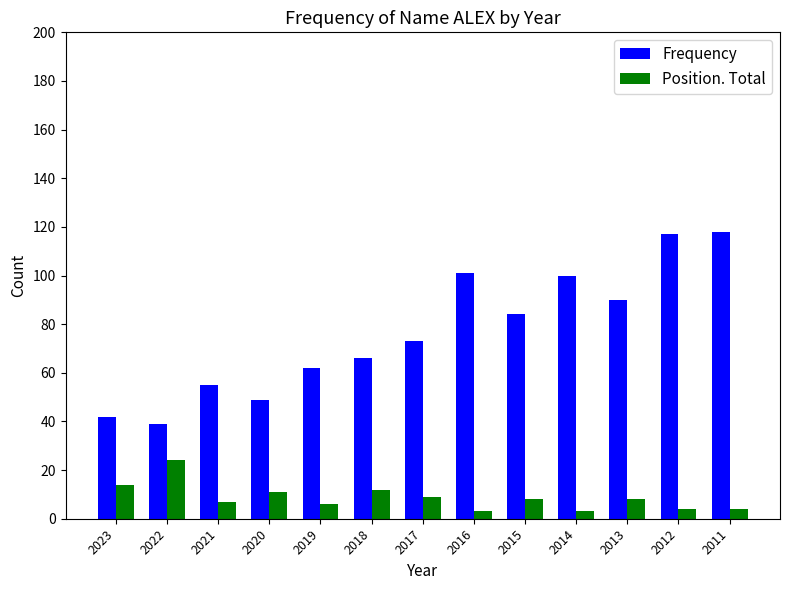

Reading left to right, transcribe all the data shown in this chart.

Frequency: 42	39	55	49	62	66	73	101	84	100	90	117	118
Position. Total: 14	24	7	11	6	12	9	3	8	3	8	4	4